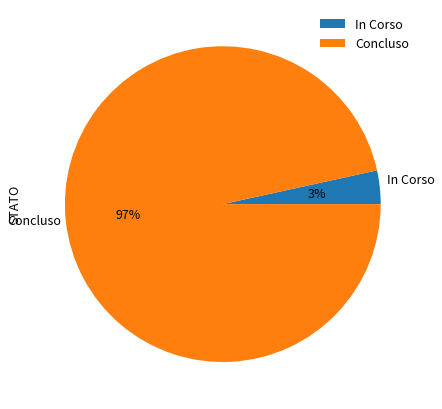

Do Concluso and In Corso together represent more than half of the pie?

Yes